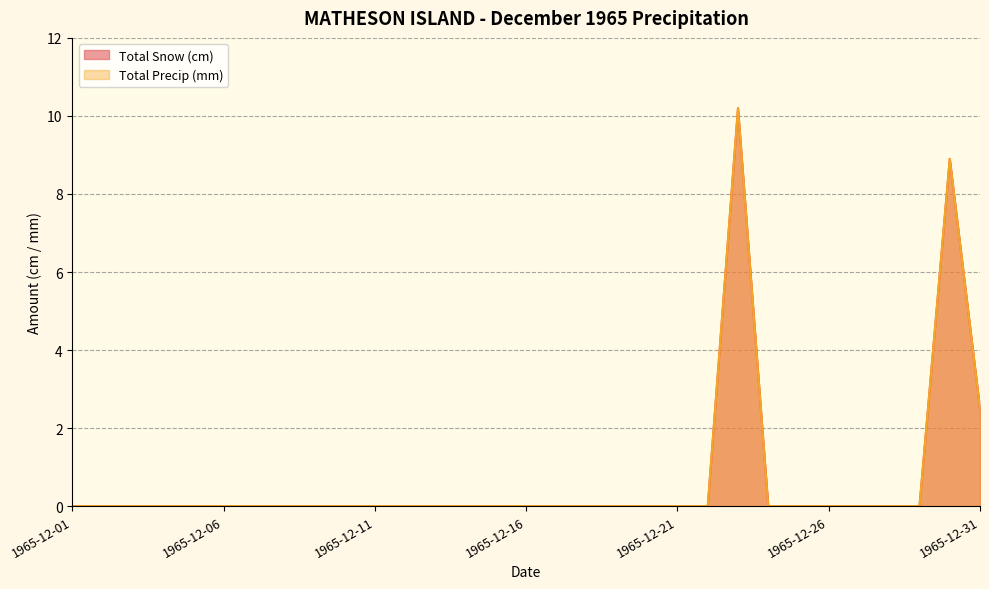

Reading left to right, list all the values displayed in this chart.

Total Snow (cm): 0.0	0.0	0.0	0.0	0.0	0.0	0.0	0.0	0.0	0.0	0.0	0.0	0.0	0.0	0.0	0.0	0.0	0.0	0.0	0.0	0.0	0.0	10.2	0.0	0.0	0.0	0.0	0.0	0.0	8.9	2.5
Total Precip (mm): 0.0	0.0	0.0	0.0	0.0	0.0	0.0	0.0	0.0	0.0	0.0	0.0	0.0	0.0	0.0	0.0	0.0	0.0	0.0	0.0	0.0	0.0	10.2	0.0	0.0	0.0	0.0	0.0	0.0	8.9	2.5